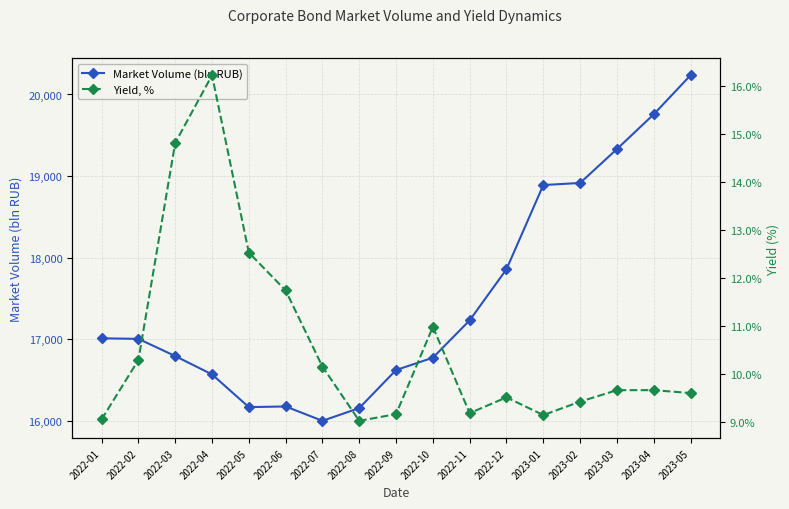

What is the difference between the maximum and minimum values in the Yield, % series?

7.2